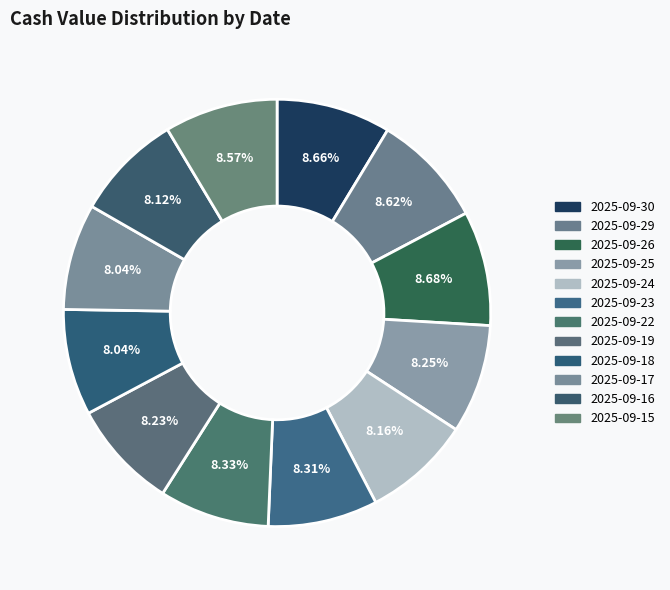

How many slices are in this pie chart?

12